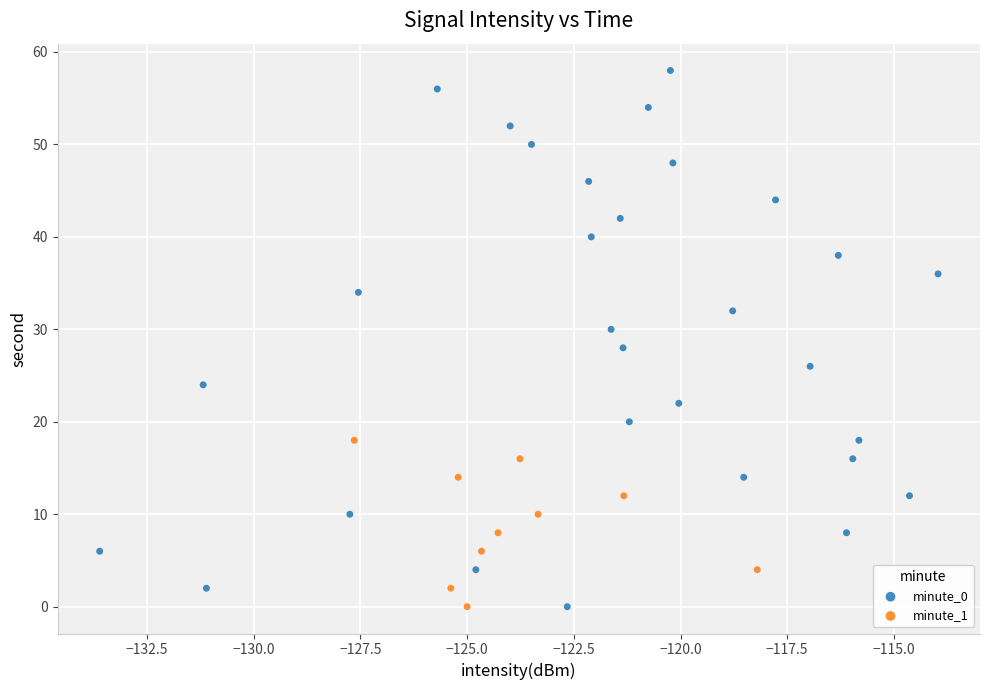

Which series has the largest Y range (max minus min)?

minute_0